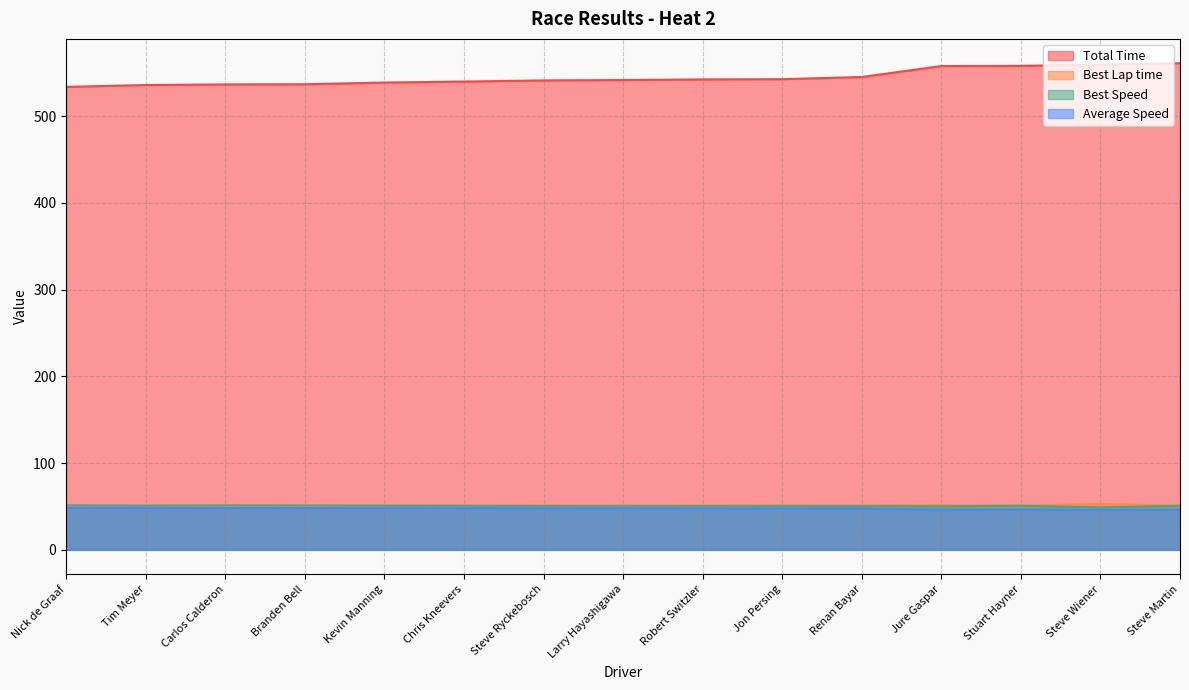

Where does the Total Time series first go above 541?

Steve Ryckebosch